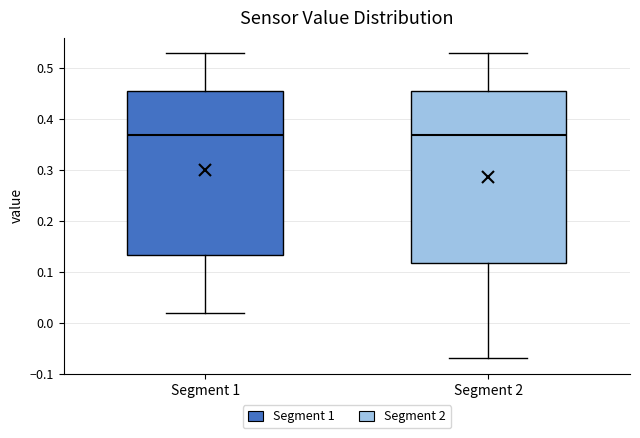

Which box is the tallest, from its lower edge to its upper edge?

Segment 2